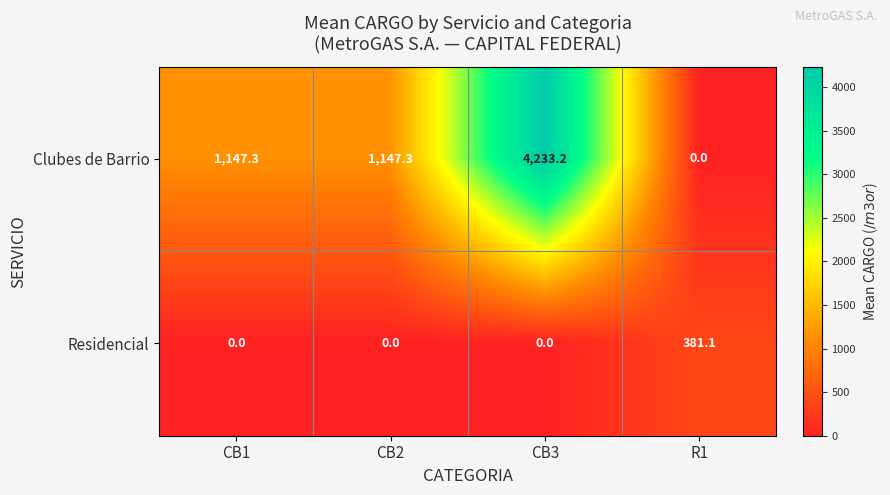

How many series are shown in this chart?

2